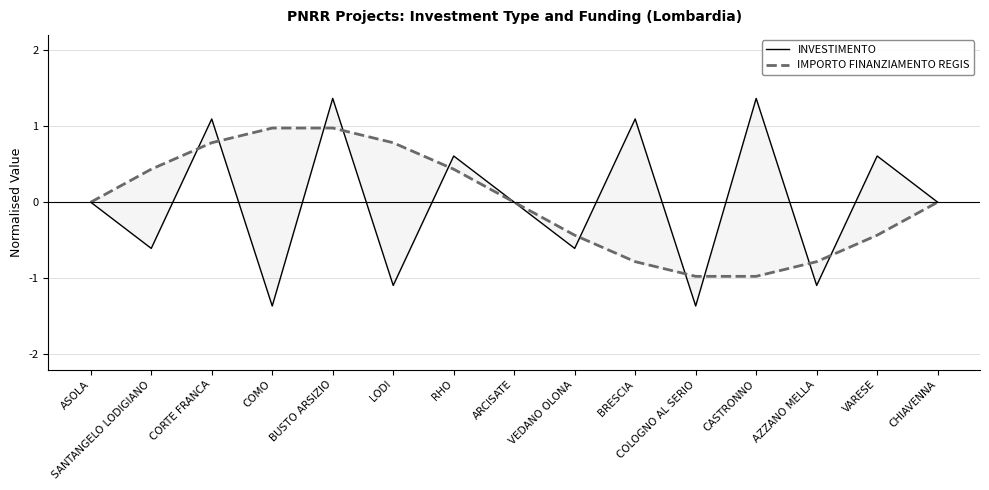

Reading left to right, list all the values displayed in this chart.

INVESTIMENTO: ASOLA=0.0	SANTANGELO LODIGIANO=-0.6	CORTE FRANCA=1.1	COMO=-1.4	BUSTO ARSIZIO=1.4	LODI=-1.1	RHO=0.6	ARCISATE=-0.0	VEDANO OLONA=-0.6	BRESCIA=1.1	COLOGNO AL SERIO=-1.4	CASTRONNO=1.4	AZZANO MELLA=-1.1	VARESE=0.6	CHIAVENNA=-0.0
IMPORTO FINANZIAMENTO REGIS: ASOLA=0.0	SANTANGELO LODIGIANO=0.4	CORTE FRANCA=0.8	COMO=1.0	BUSTO ARSIZIO=1.0	LODI=0.8	RHO=0.4	ARCISATE=0.0	VEDANO OLONA=-0.4	BRESCIA=-0.8	COLOGNO AL SERIO=-1.0	CASTRONNO=-1.0	AZZANO MELLA=-0.8	VARESE=-0.4	CHIAVENNA=-0.0